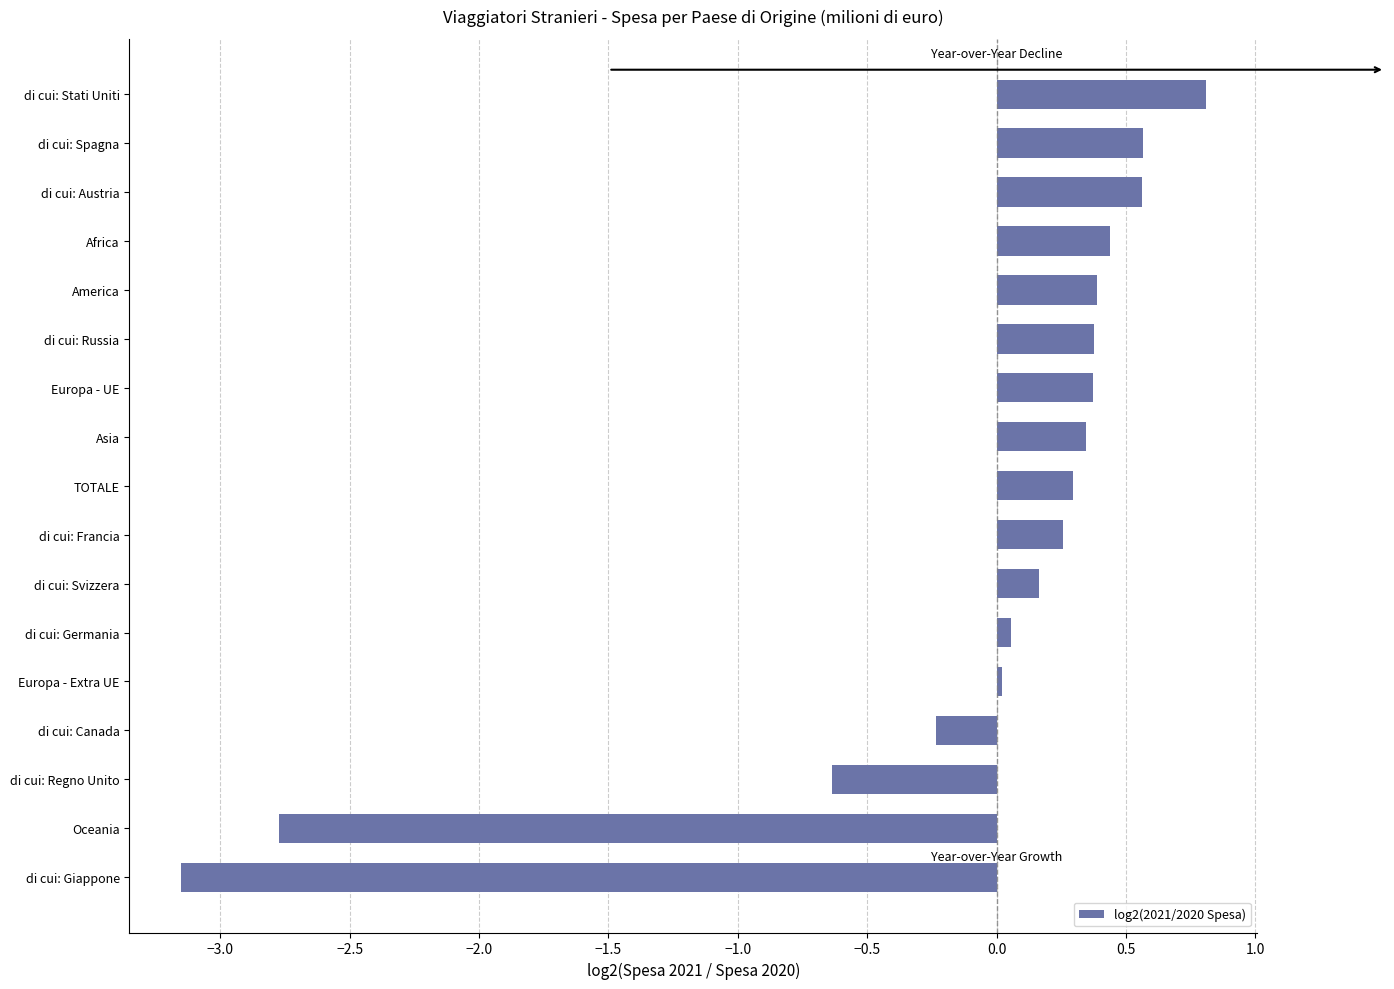

What is the difference between the second highest and second lowest values?

3.3